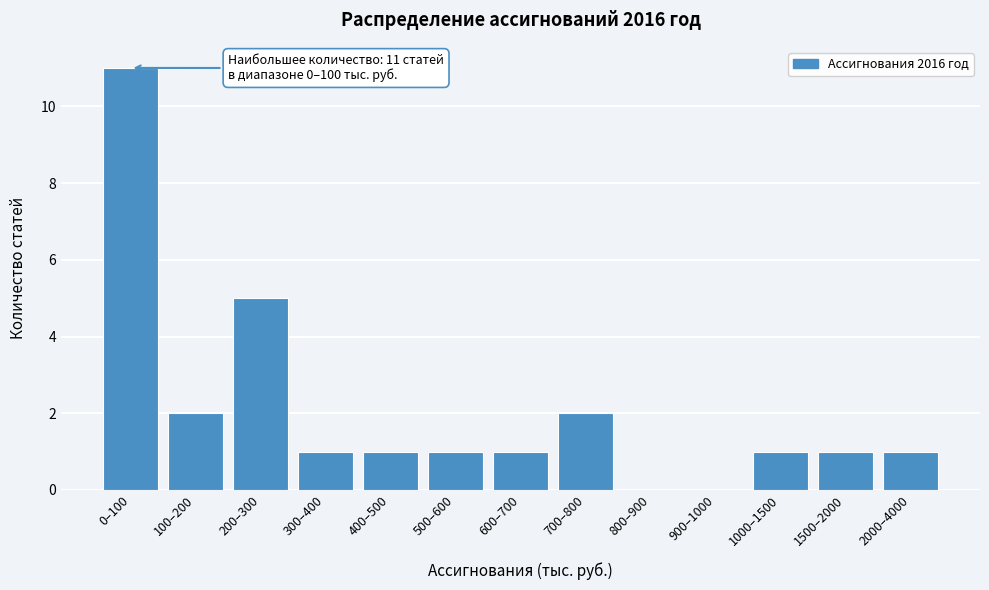

Reading left to right, list all the values displayed in this chart.

0–100=11	100–200=2	200–300=5	300–400=1	400–500=1	500–600=1	600–700=1	700–800=2	800–900=0	900–1000=0	1000–1500=1	1500–2000=1	2000–4000=1